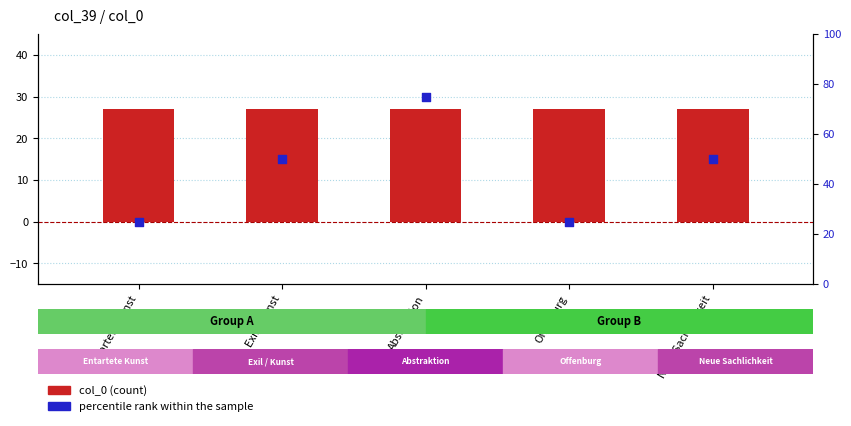

At how many categories does at least one series exceed 66?

1